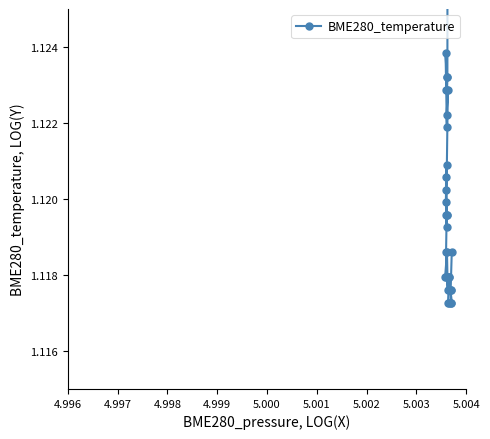

Count the values in the range 1 to 2.

37